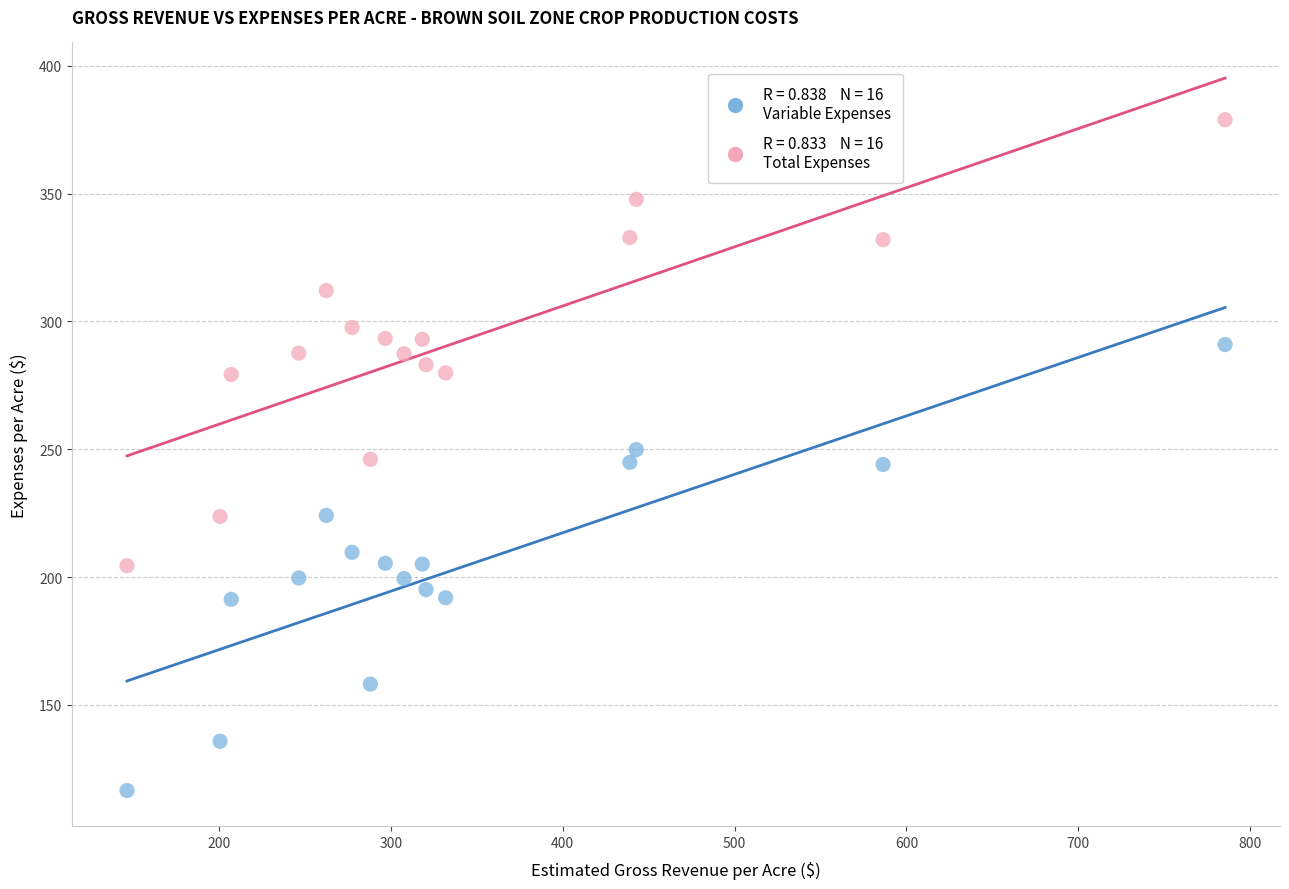

Across all data points, what is the range of X values (max minus min)?

639.0